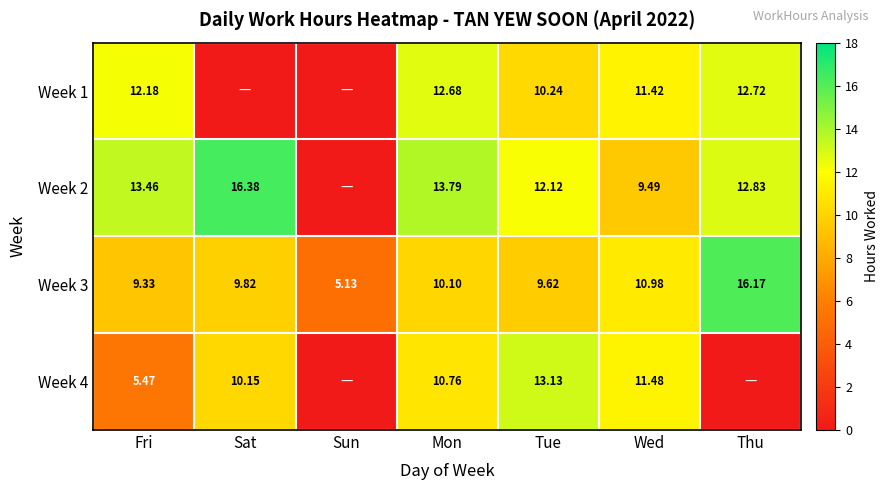

What is the spread (max minus min) of values at Wed?

2.0